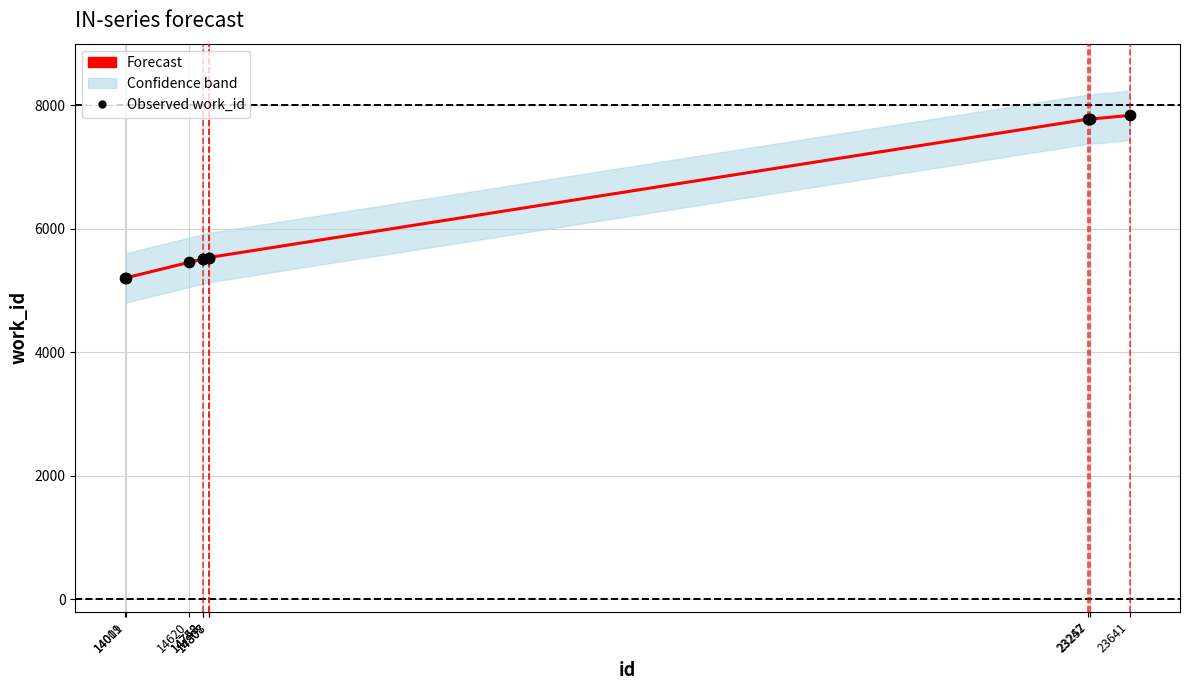

Which series has the largest Y range (max minus min)?

Forecast